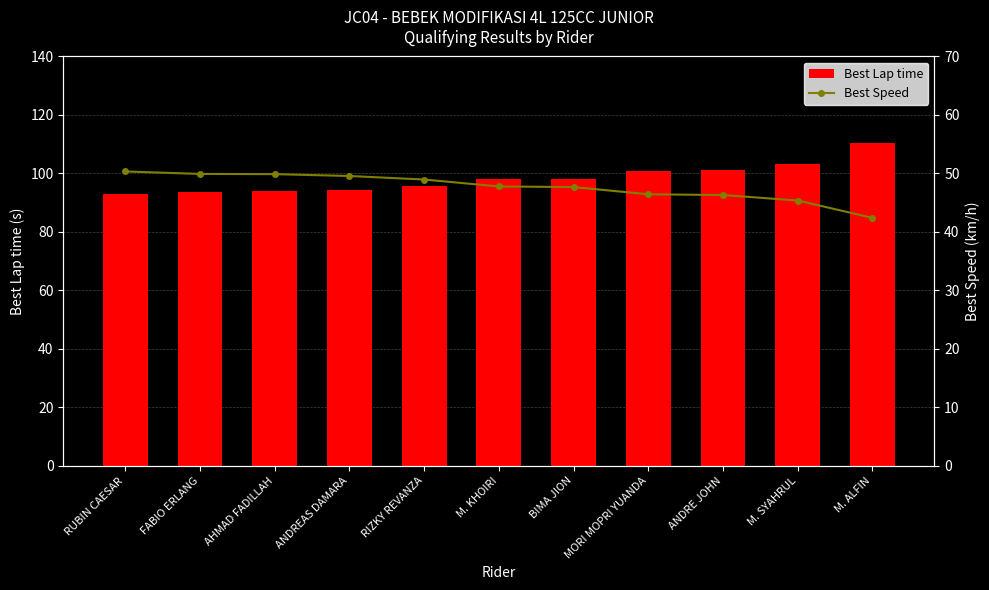

Which category has the highest value across all series?

M. ALFIN